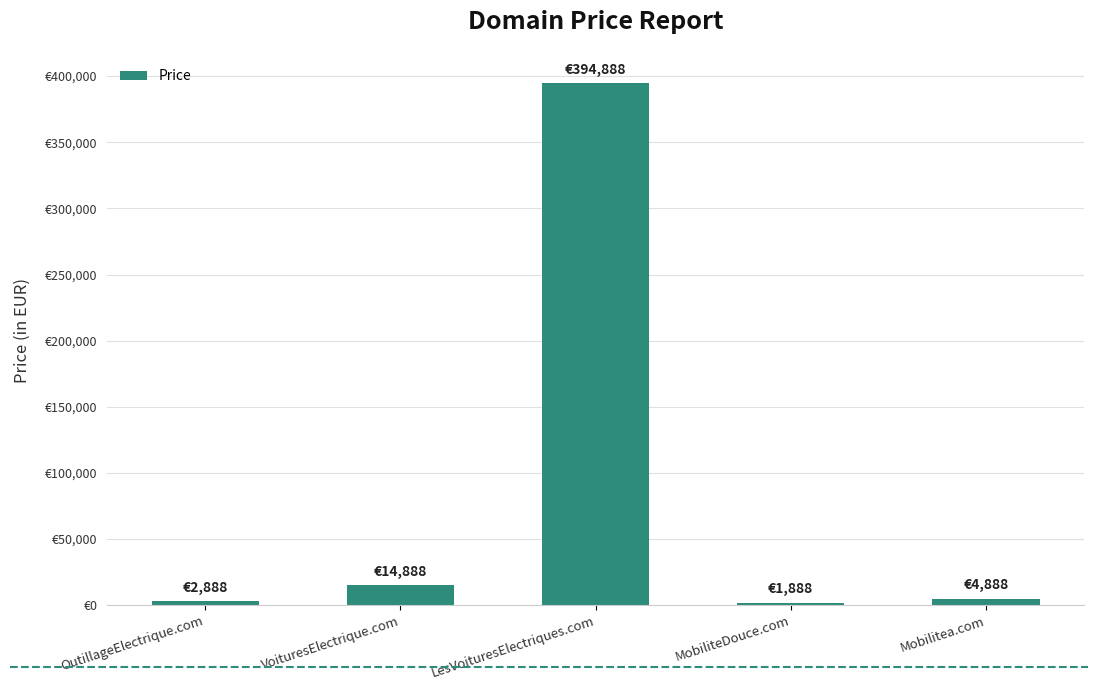

What is the sum of the values at OutillageElectrique.com and LesVoituresElectriques.com?

397776